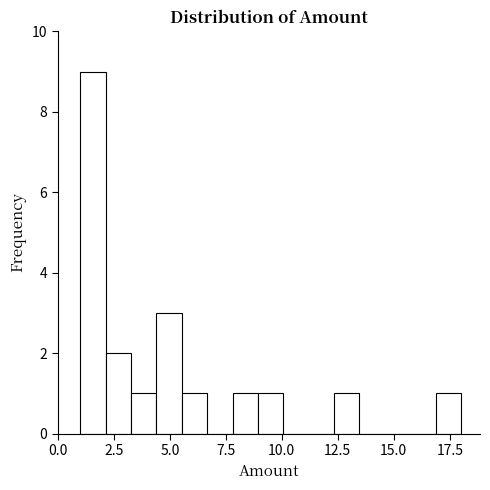

Around what value on the x-axis is the tallest bar? Give the approximate position of its centre, as read against the axis.

1.5